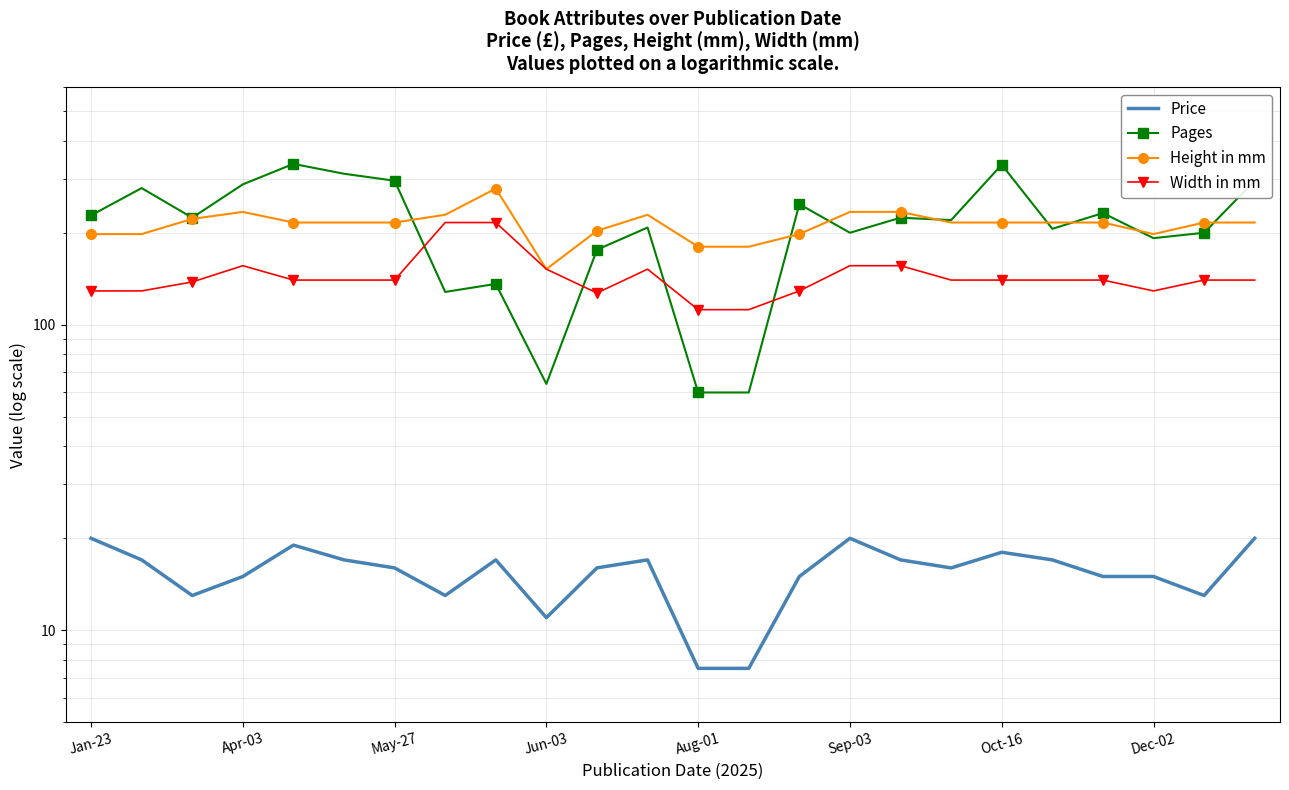

Which has a higher value, Dec-02 or Aug-01?

Dec-02